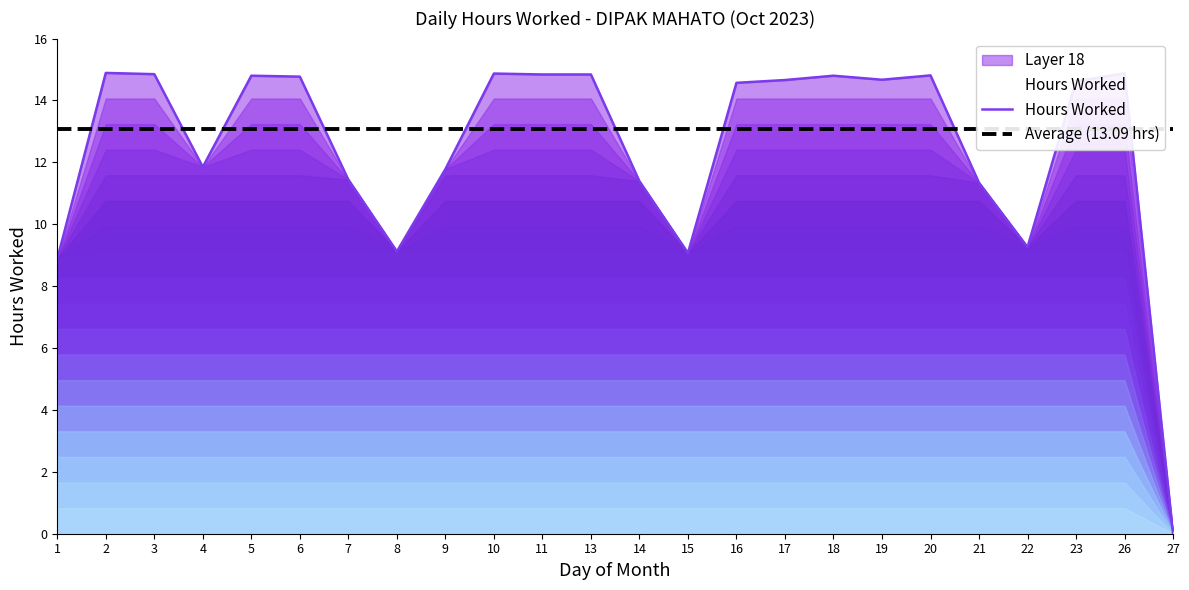

How many values in the Hours Worked series are below 14?

10